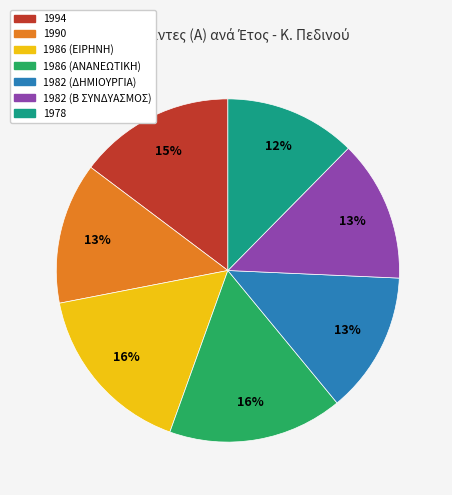

What is the smallest slice in the pie chart?

1978